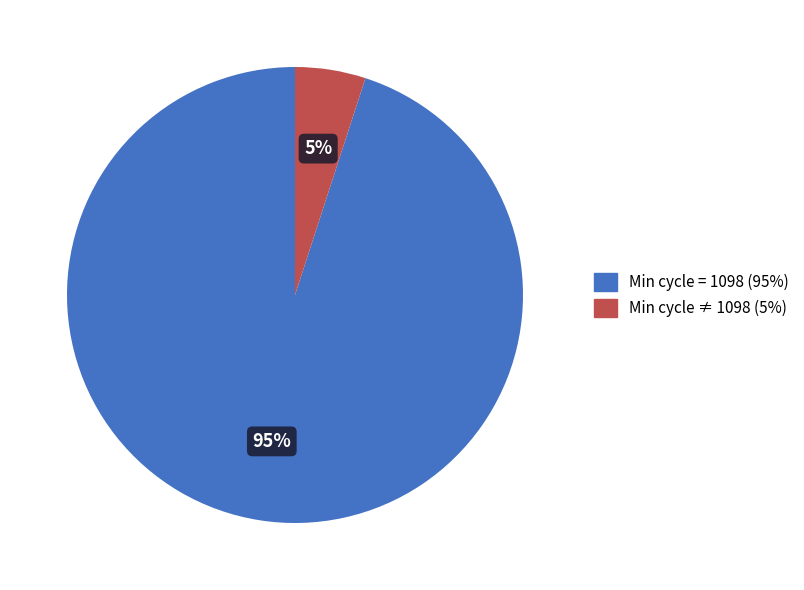

To the nearest percent, what is the difference between the largest and smallest slice percentages?

90%